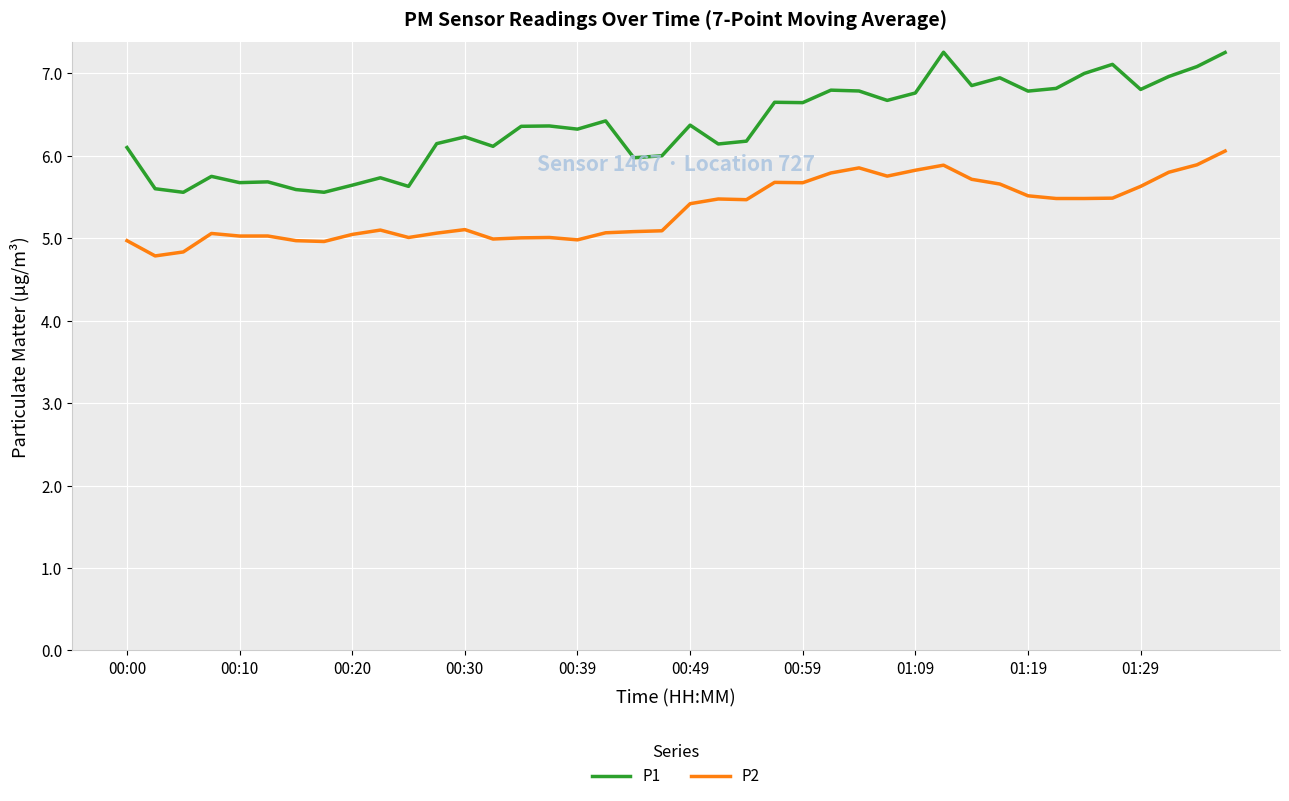

What is the greatest value displayed?

7.3